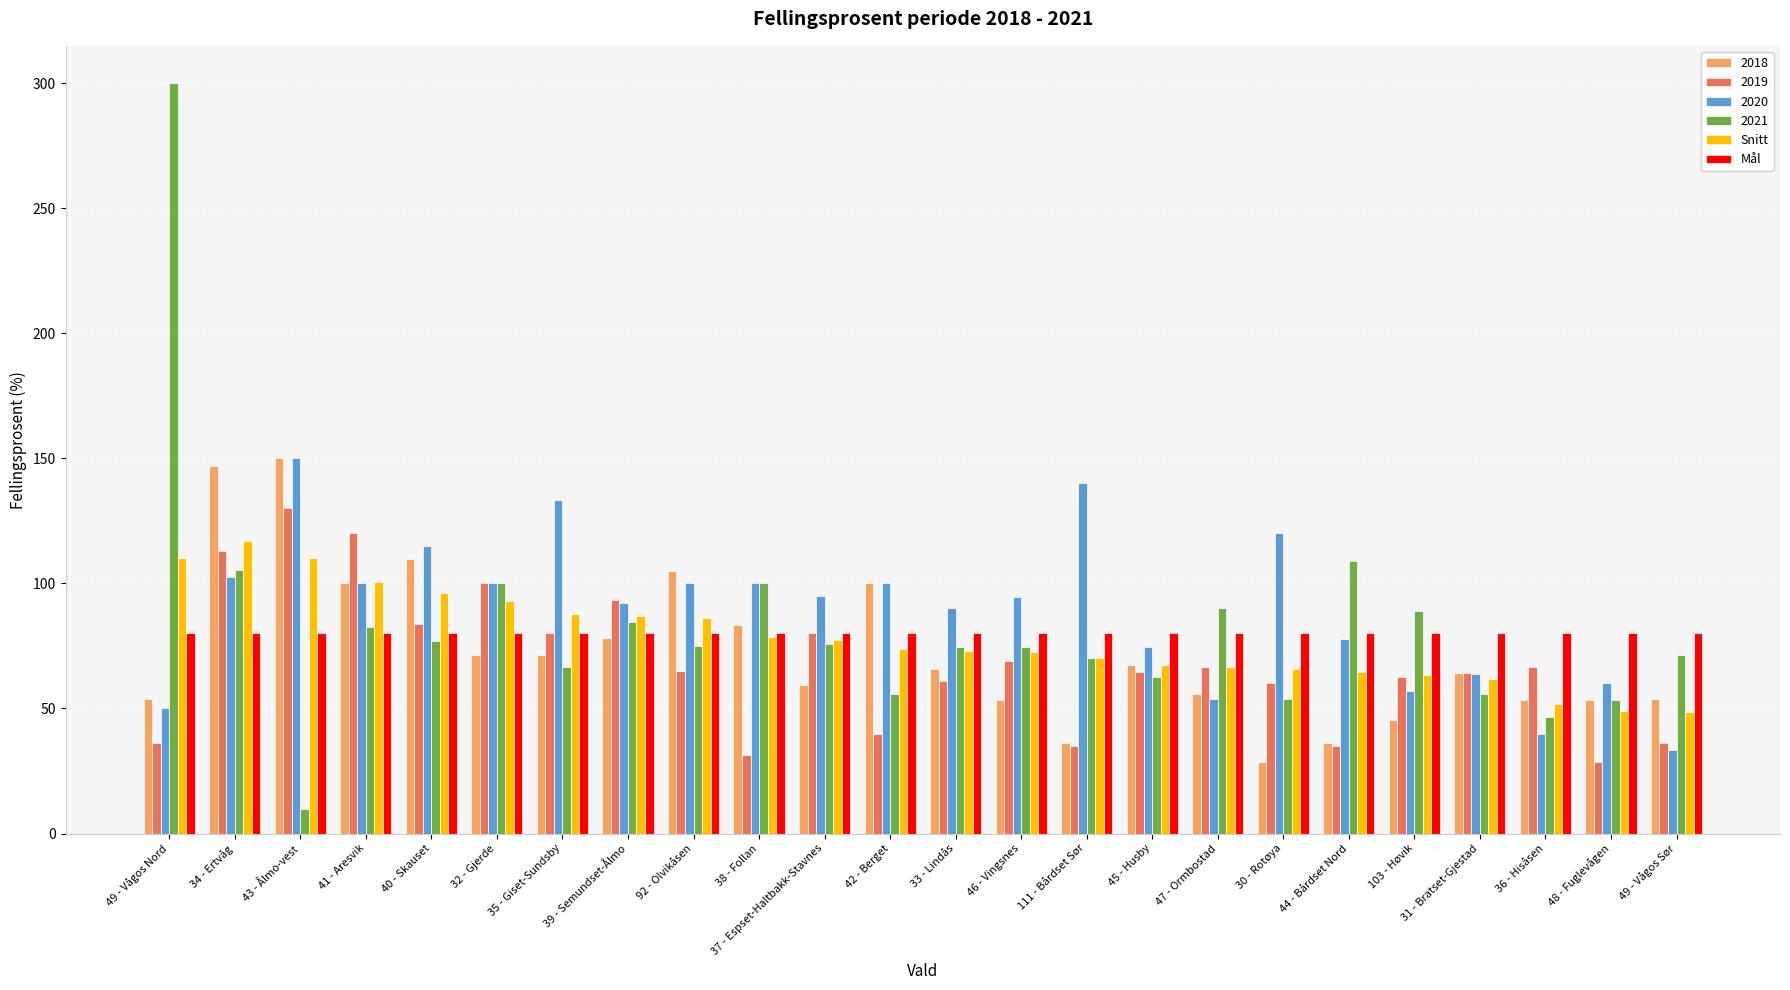

Between 35 - Giset-Sundsby and 39 - Semundset-Ålmo, which series saw the biggest shift?

2020